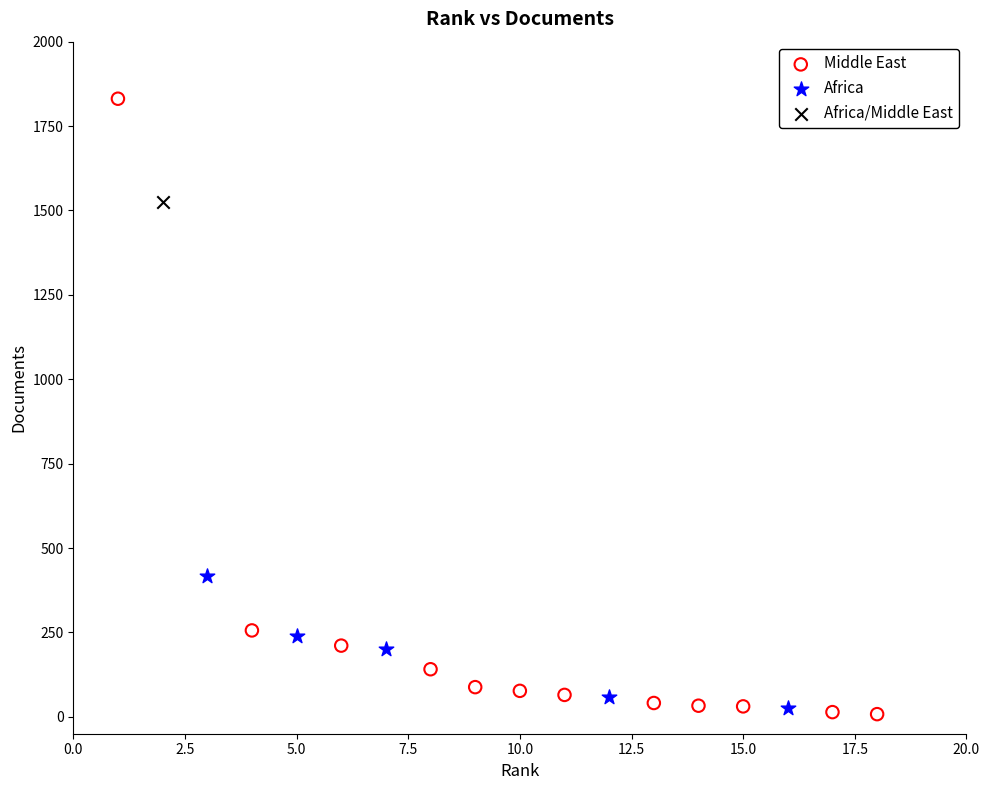

Which series reaches the minimum Y coordinate?

Middle East